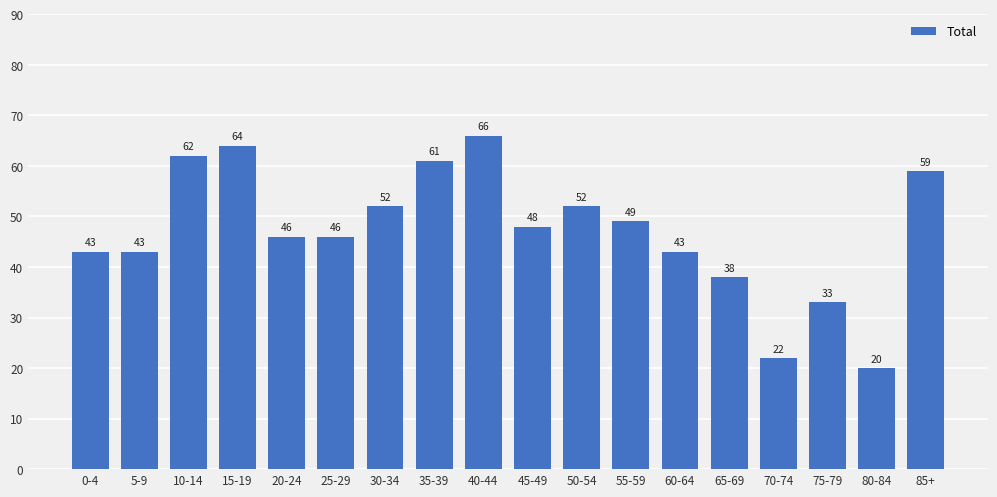

At which category does the chart reach its peak across all series?

40-44